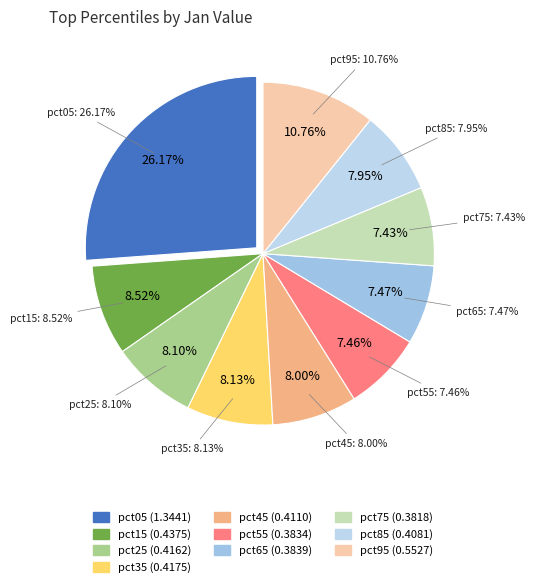

To the nearest percent, what portion does pct85 represent?

8%